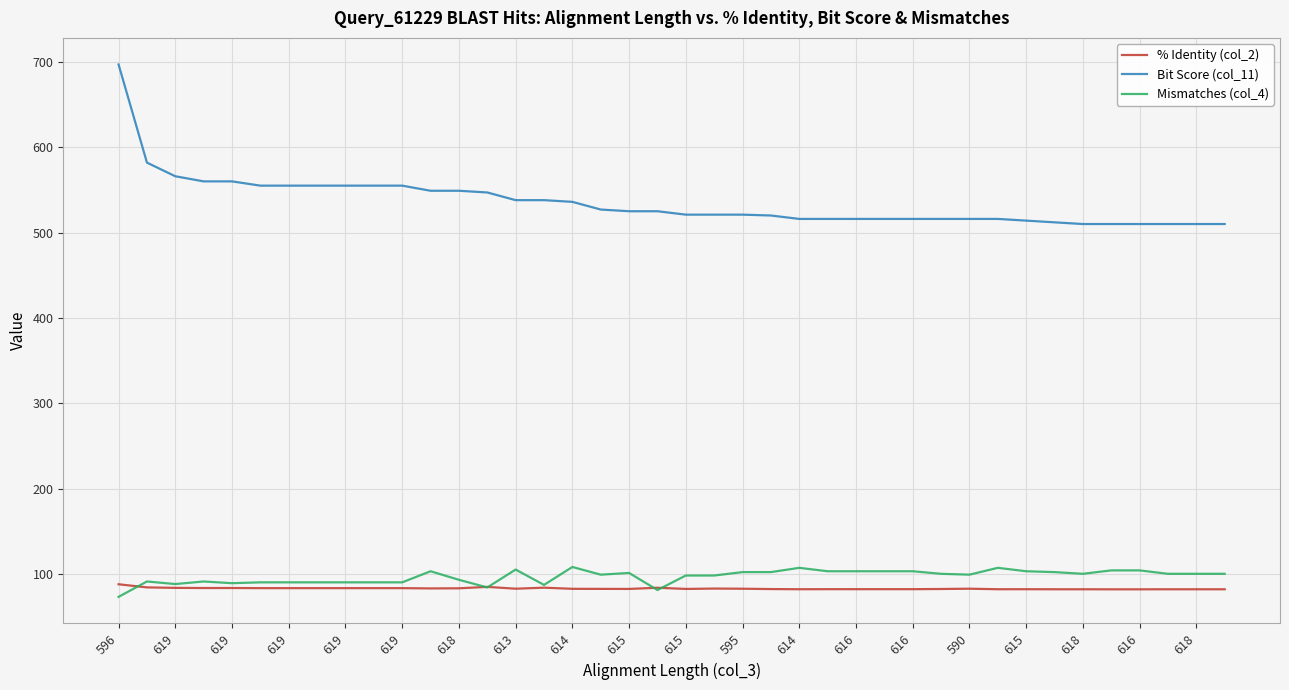

What is the minimum value shown in the chart?

73.0